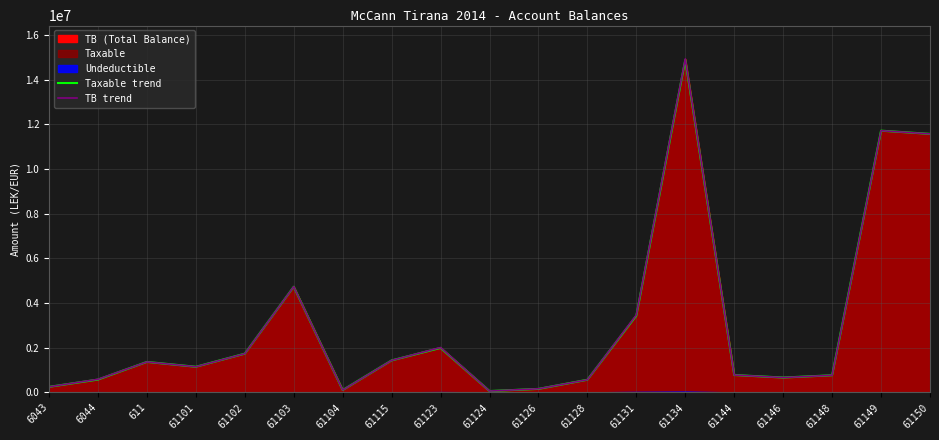

Does the chart display data point markers on the line(s)?

No